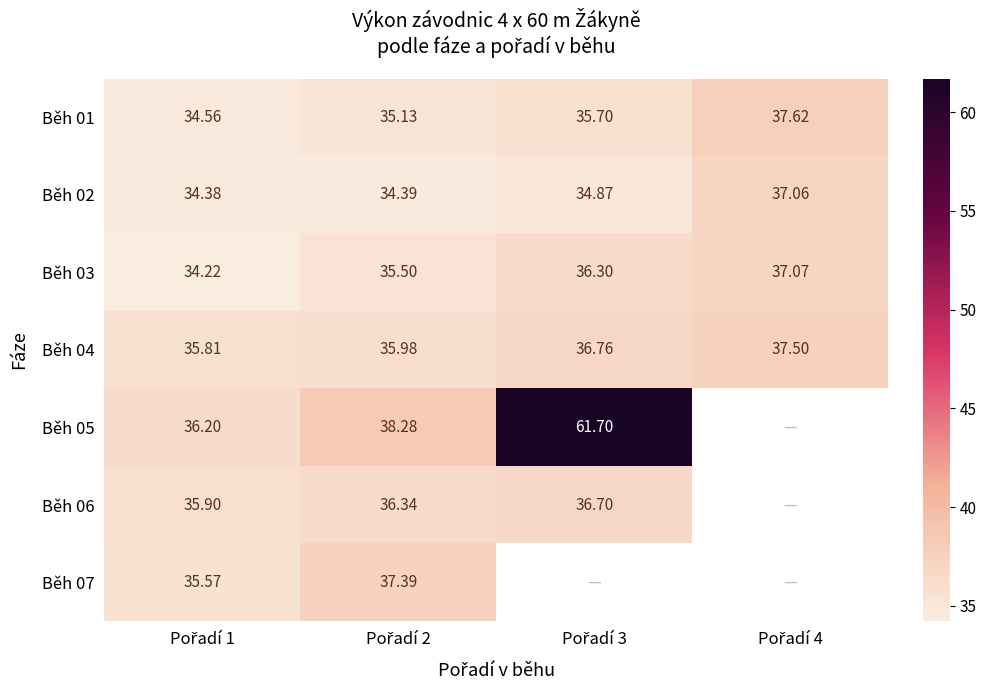

At which category is the sum across all series the highest?

Pořadí 2